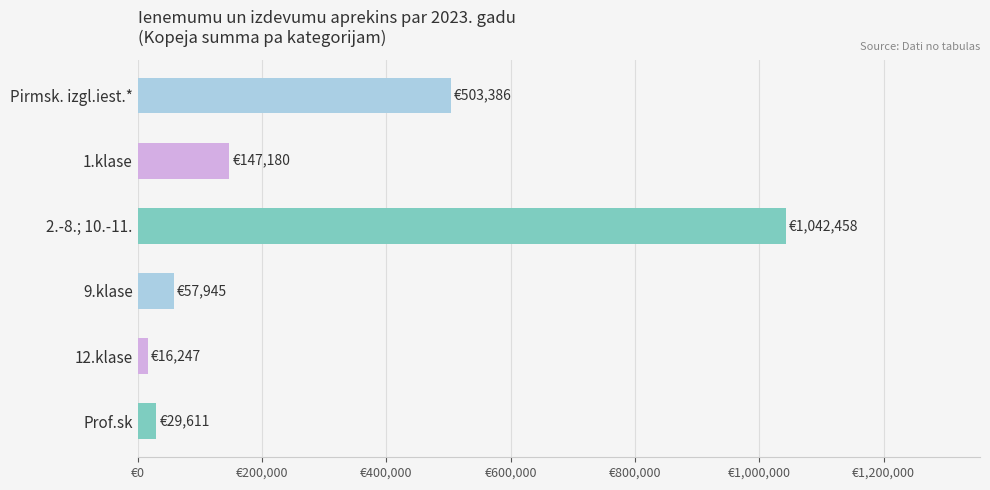

Does the chart contain any negative values?

No